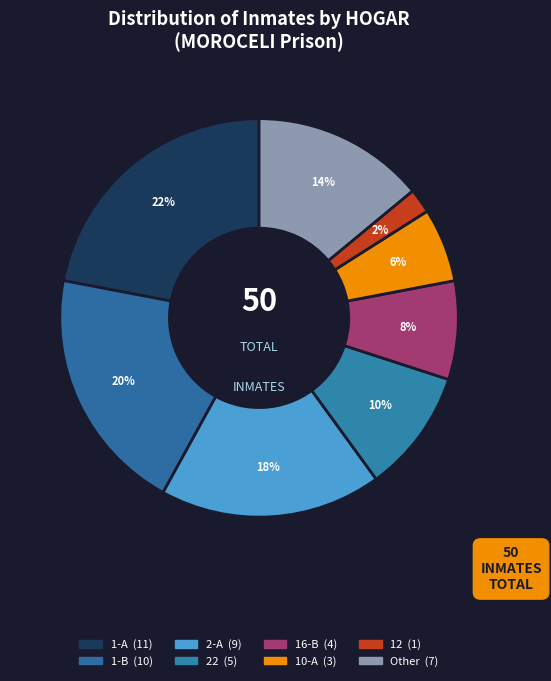

How many slices are in this pie chart?

8